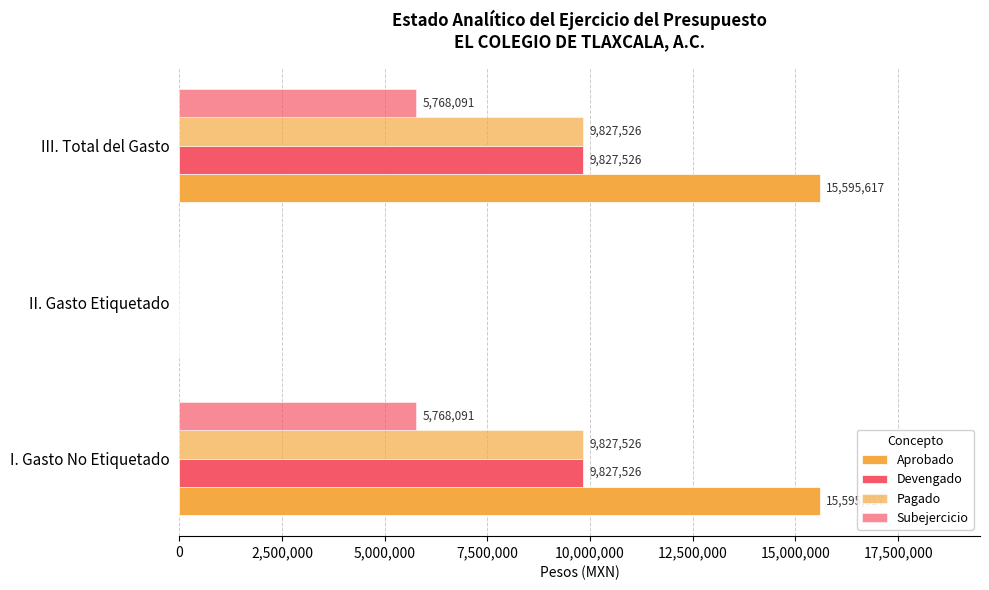

How many positive values does the Pagado series have?

2